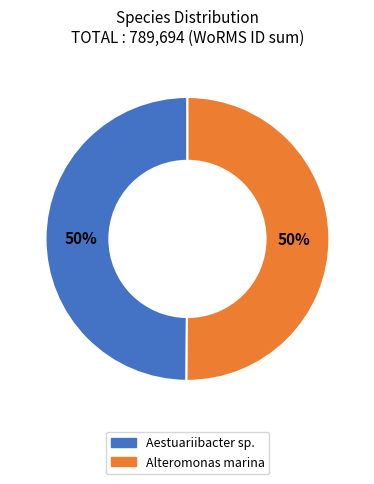

Is it true that Aestuariibacter sp. is 50% of the pie?

True